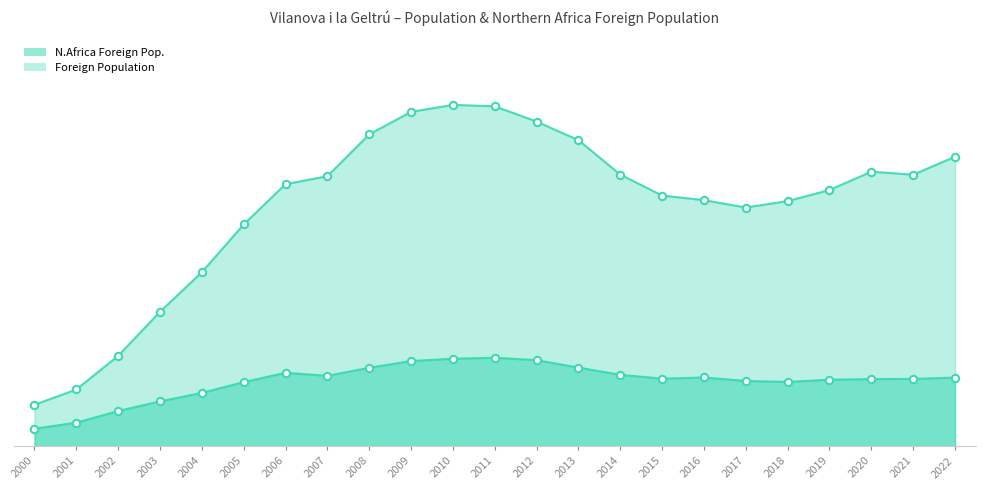

What is the total value across all series at 2018?

10381